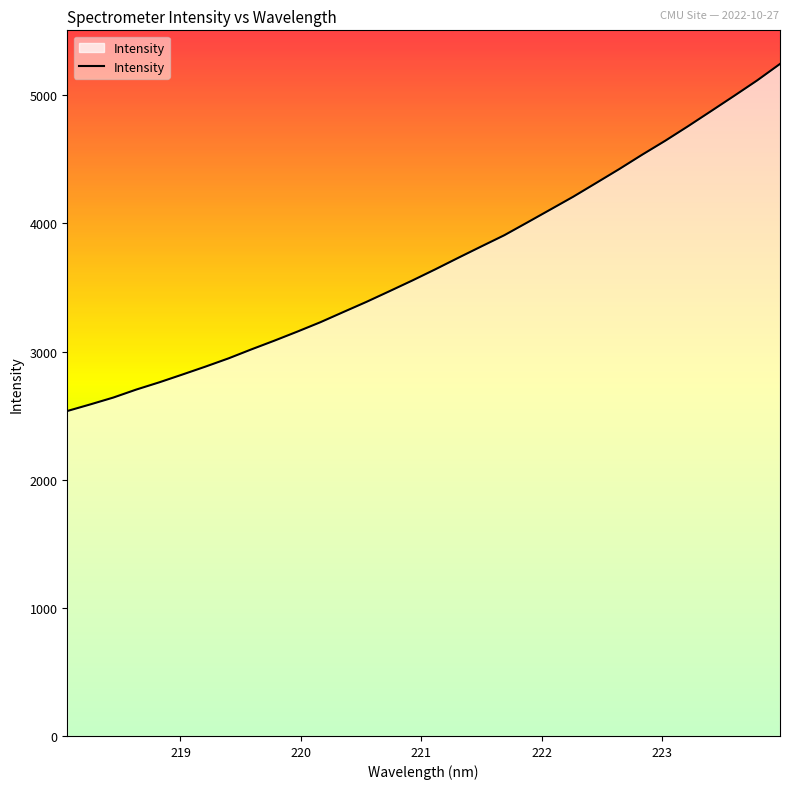

What is the smallest value displayed?

2536.2